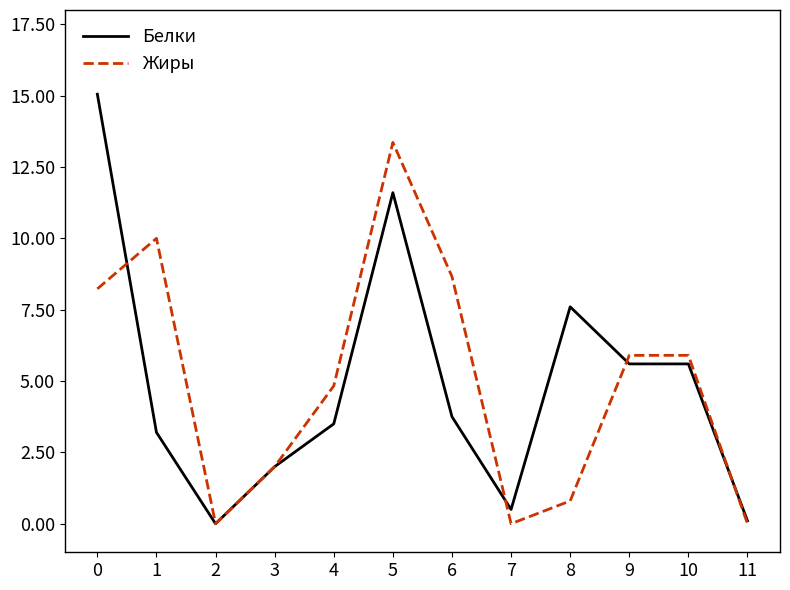

How many values in the Жиры series are below 5?

6